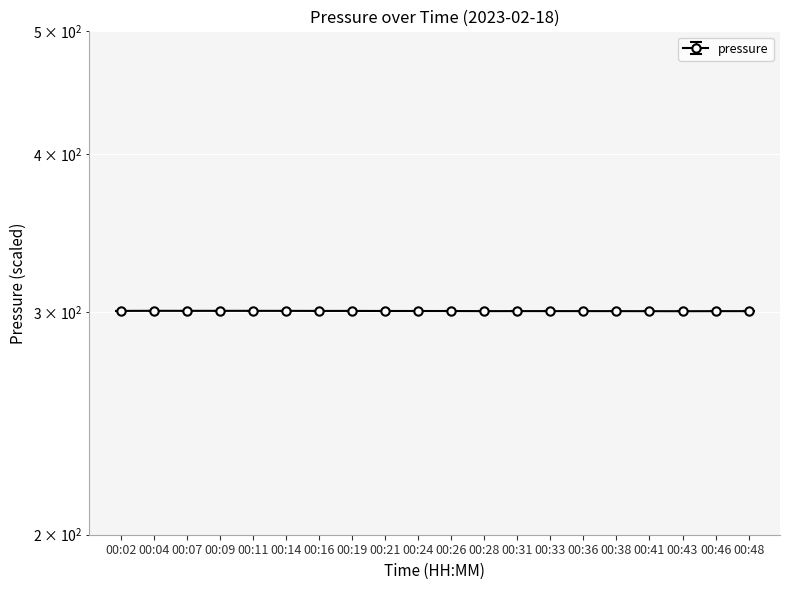

Is this an area chart (filled region under the line)?

No